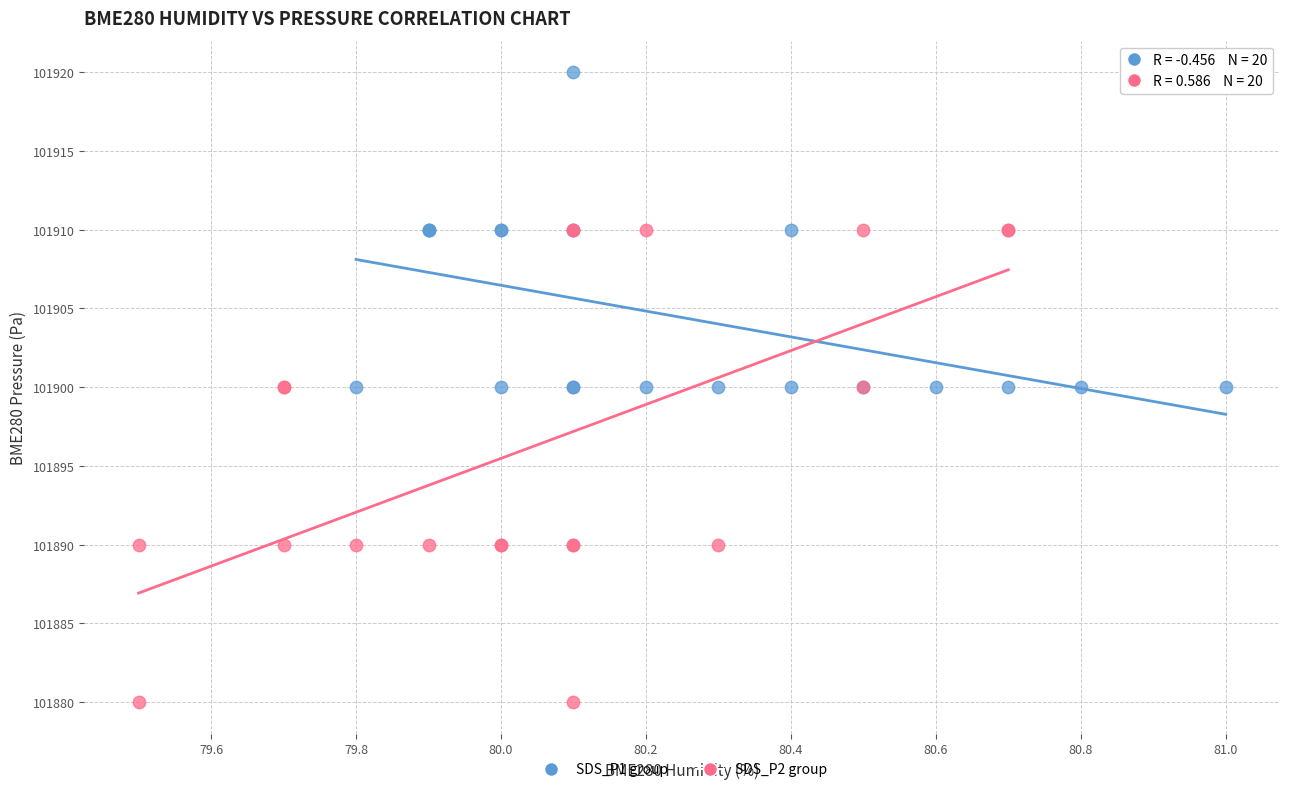

Which series contains the lowest Y value?

SDS_P2 group